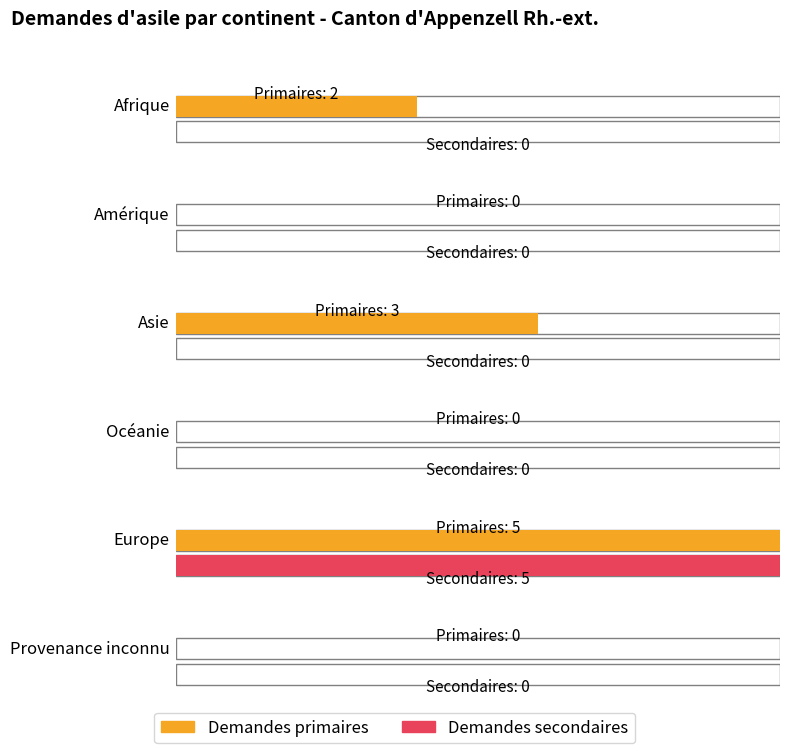

Count the number of data series in this chart.

2